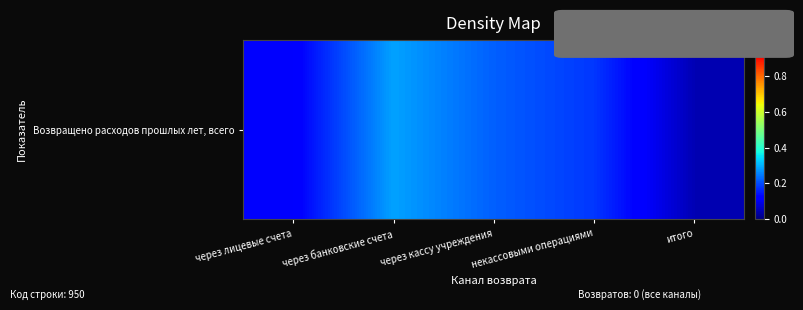

How many distinct data groups are displayed?

1